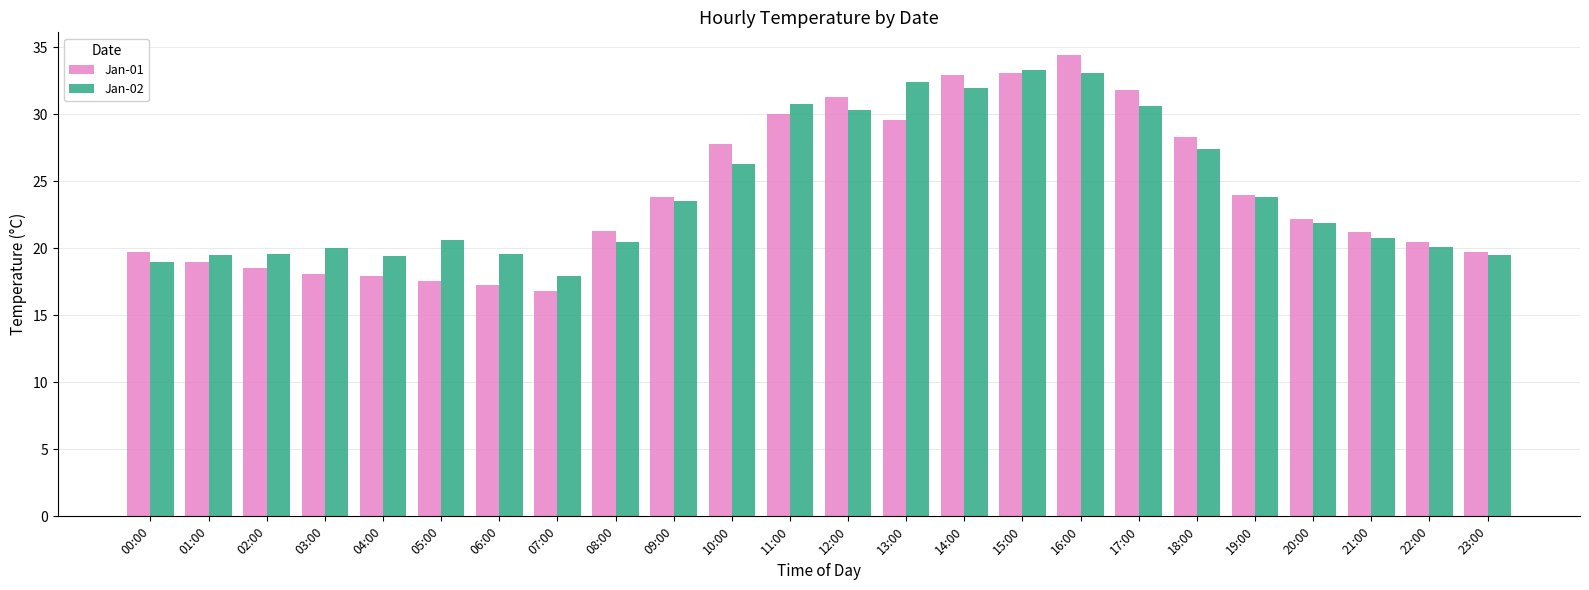

Which label corresponds to the smallest value in the chart?

07:00